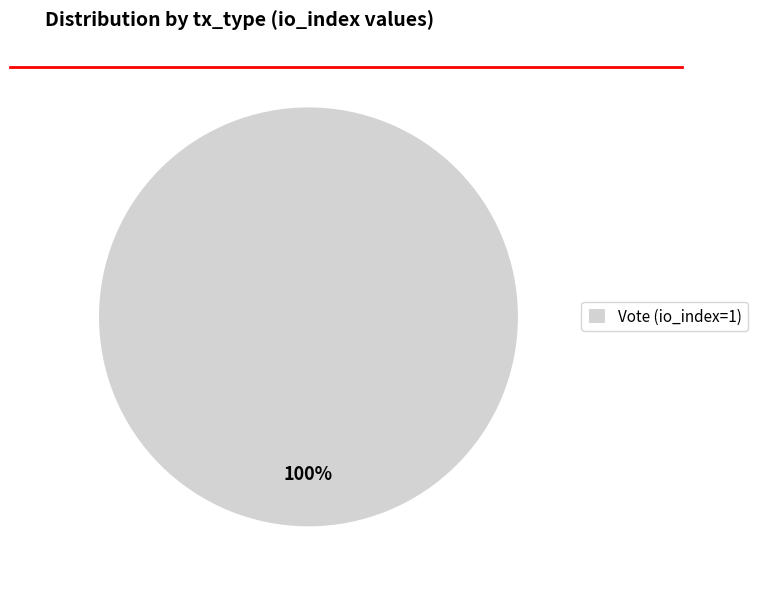

Is there any slice that represents more than half of the pie?

Yes